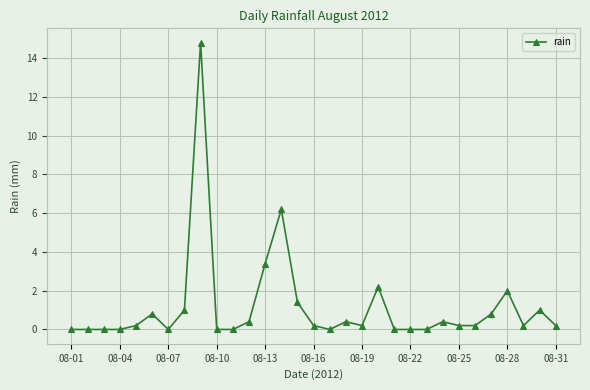

Is this an area chart (filled region under the line)?

No